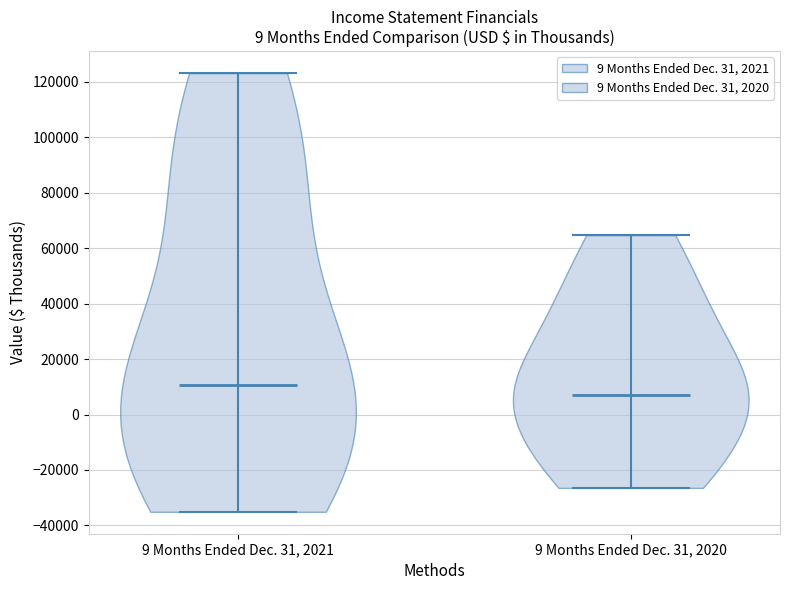

Reading left to right, read every violin against the y-axis: where its median line is, and the lowest and highest points it reaches. The values are not printed on the chart, so give them approximately, as read against the axis.

9 Months Ended Dec. 31, 2021: median line 10000, lowest point -36000, highest point 124000
9 Months Ended Dec. 31, 2020: median line 6000, lowest point -26000, highest point 64000